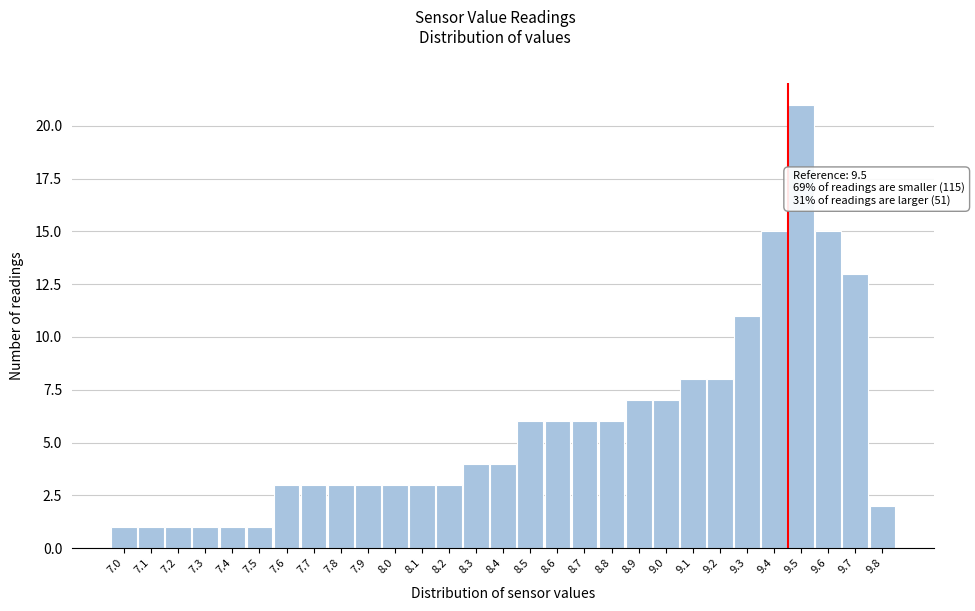

Reading left to right, what are all the values shown in this chart?

7.0=1	7.1=1	7.2=1	7.3=1	7.4=1	7.5=1	7.6=3	7.7=3	7.8=3	7.9=3	8.0=3	8.1=3	8.2=3	8.3=4	8.4=4	8.5=6	8.6=6	8.7=6	8.8=6	8.9=7	9.0=7	9.1=8	9.2=8	9.3=11	9.4=15	9.5=21	9.6=15	9.7=13	9.8=2